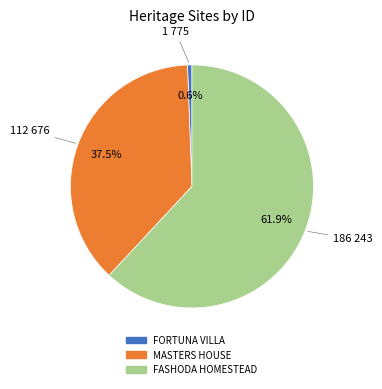

To the nearest percent, what is the combined percentage of MASTERS HOUSE and FORTUNA VILLA?

38%